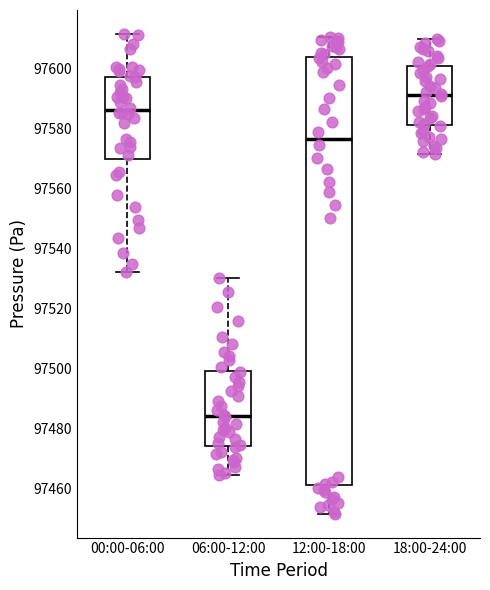

Reading left to right, read every box against the y-axis: the position of its median line, the range the box covers, and the ends of its whiskers. The values are not printed on the chart, so give them approximately, as read against the axis.

00:00-06:00: median 97586, box 97570 to 97598, whiskers 97532 to 97612
06:00-12:00: median 97484, box 97474 to 97500, whiskers 97464 to 97530
12:00-18:00: median 97576, box 97462 to 97604, whiskers 97452 to 97610
18:00-24:00: median 97592, box 97582 to 97600, whiskers 97572 to 97610